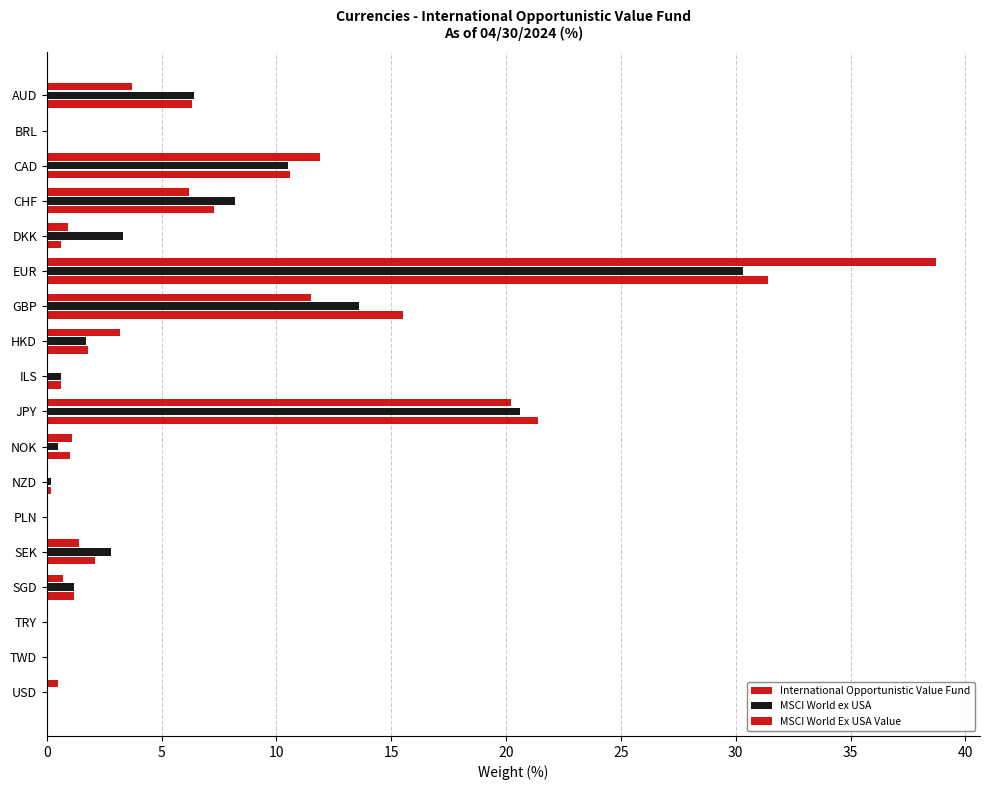

How many categories are shown in the chart?

18